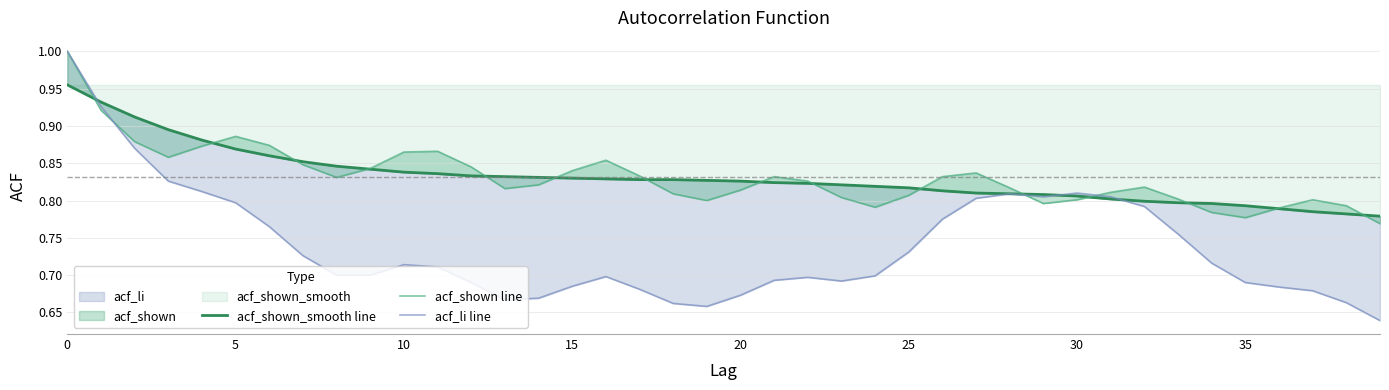

In acf_shown line, how many points are lower than both neighbors (excluding endpoints)?

7